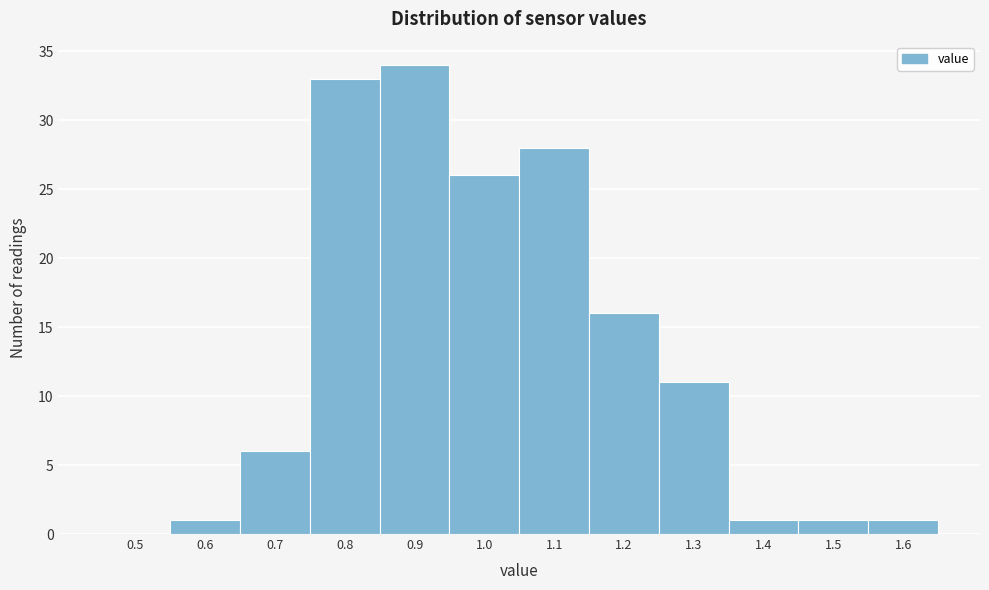

Reading left to right, extract all data points from this chart.

0.5=0	0.6=1	0.7=6	0.8=33	0.9=34	1.0=26	1.1=28	1.2=16	1.3=11	1.4=1	1.5=1	1.6=1